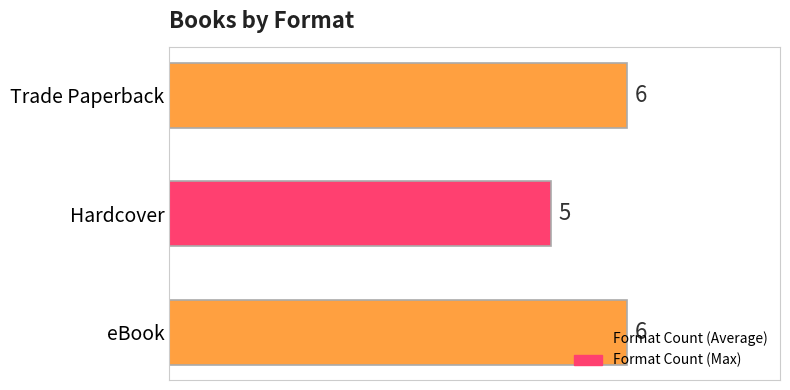

The value at Trade Paperback is 9. True or false?

False